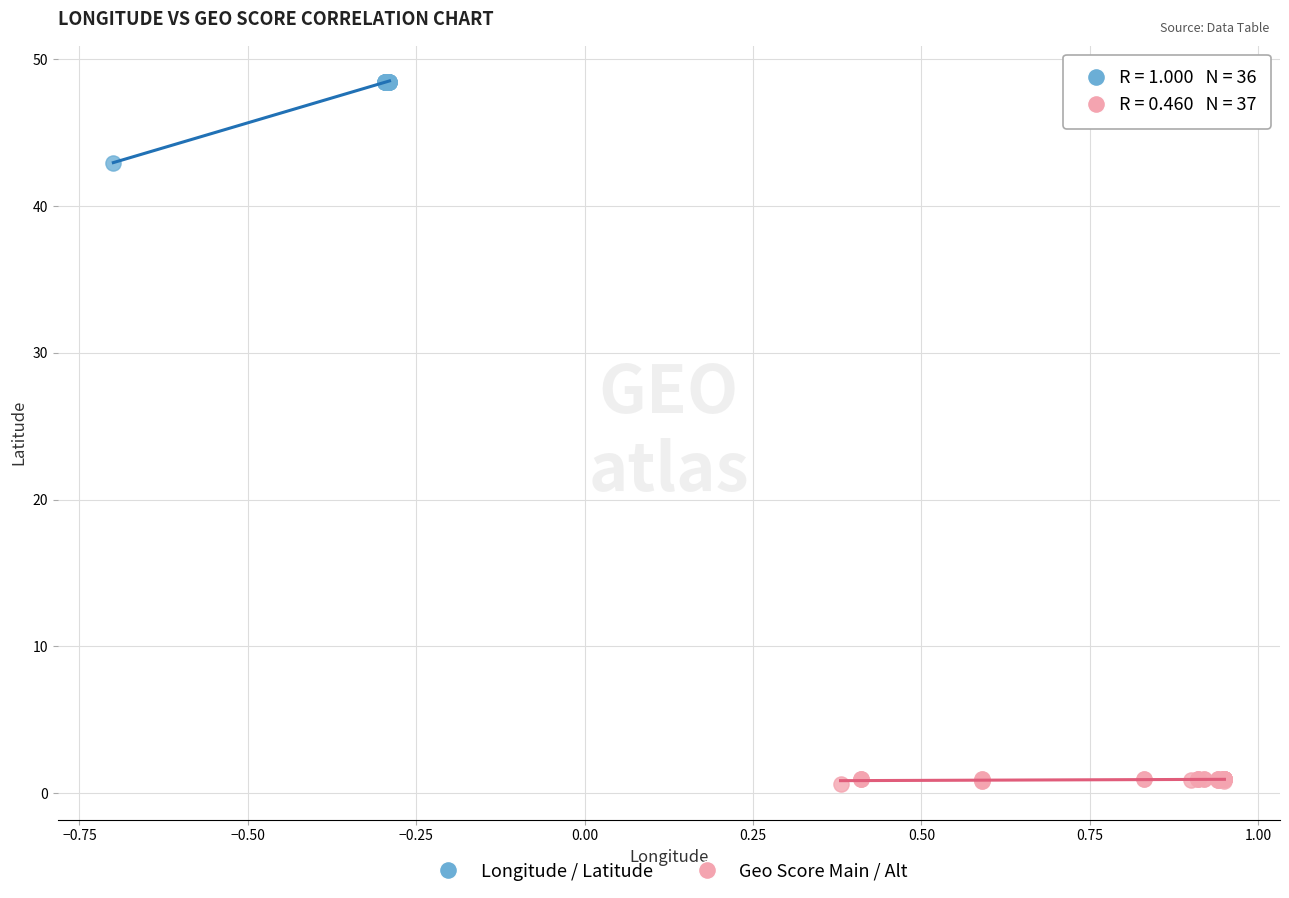

Which series contains the highest Y value?

Longitude / Latitude